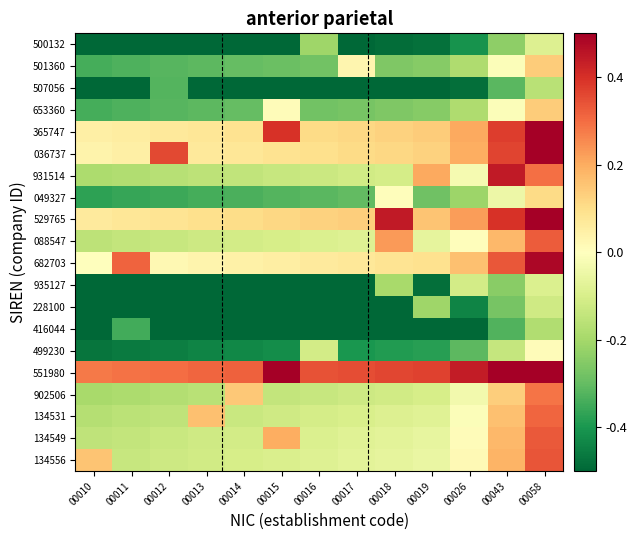

Reading left to right, transcribe all the data shown in this chart.

500132: 00010=-0.5	00011=-0.5	00012=-0.5	00013=-0.5	00014=-0.5	00015=-0.5	00016=-0.2	00017=-0.5	00018=-0.5	00019=-0.5	00026=-0.4	00043=-0.2	00058=-0.1
501360: 00010=-0.3	00011=-0.3	00012=-0.3	00013=-0.3	00014=-0.3	00015=-0.3	00016=-0.3	00017=0.0	00018=-0.3	00019=-0.2	00026=-0.2	00043=-0.0	00058=0.1
507056: 00010=-0.5	00011=-0.5	00012=-0.3	00013=-0.5	00014=-0.5	00015=-0.5	00016=-0.5	00017=-0.5	00018=-0.5	00019=-0.5	00026=-0.5	00043=-0.3	00058=-0.2
653360: 00010=-0.3	00011=-0.3	00012=-0.3	00013=-0.3	00014=-0.3	00015=0.0	00016=-0.3	00017=-0.3	00018=-0.3	00019=-0.2	00026=-0.2	00043=-0.0	00058=0.1
365747: 00010=0.0	00011=0.1	00012=0.1	00013=0.1	00014=0.1	00015=0.4	00016=0.1	00017=0.1	00018=0.1	00019=0.1	00026=0.2	00043=0.4	00058=0.5
036737: 00010=0.0	00011=0.0	00012=0.4	00013=0.1	00014=0.1	00015=0.1	00016=0.1	00017=0.1	00018=0.1	00019=0.1	00026=0.2	00043=0.4	00058=0.5
931514: 00010=-0.2	00011=-0.2	00012=-0.2	00013=-0.2	00014=-0.1	00015=-0.1	00016=-0.1	00017=-0.1	00018=-0.1	00019=0.2	00026=-0.0	00043=0.4	00058=0.3
049327: 00010=-0.4	00011=-0.4	00012=-0.4	00013=-0.3	00014=-0.3	00015=-0.3	00016=-0.3	00017=-0.3	00018=0.0	00019=-0.3	00026=-0.2	00043=-0.0	00058=0.1
529765: 00010=0.1	00011=0.1	00012=0.1	00013=0.1	00014=0.1	00015=0.1	00016=0.1	00017=0.1	00018=0.4	00019=0.2	00026=0.2	00043=0.4	00058=0.5
088547: 00010=-0.2	00011=-0.1	00012=-0.1	00013=-0.1	00014=-0.1	00015=-0.1	00016=-0.1	00017=-0.1	00018=0.2	00019=-0.1	00026=0.0	00043=0.2	00058=0.3
682703: 00010=0.0	00011=0.3	00012=0.0	00013=0.0	00014=0.0	00015=0.1	00016=0.1	00017=0.1	00018=0.1	00019=0.1	00026=0.2	00043=0.3	00058=0.5
935127: 00010=-0.5	00011=-0.5	00012=-0.5	00013=-0.5	00014=-0.5	00015=-0.5	00016=-0.5	00017=-0.5	00018=-0.2	00019=-0.5	00026=-0.1	00043=-0.2	00058=-0.1
228100: 00010=-0.5	00011=-0.5	00012=-0.5	00013=-0.5	00014=-0.5	00015=-0.5	00016=-0.5	00017=-0.5	00018=-0.5	00019=-0.2	00026=-0.4	00043=-0.3	00058=-0.1
416044: 00010=-0.5	00011=-0.3	00012=-0.5	00013=-0.5	00014=-0.5	00015=-0.5	00016=-0.5	00017=-0.5	00018=-0.5	00019=-0.5	00026=-0.5	00043=-0.3	00058=-0.2
499230: 00010=-0.5	00011=-0.5	00012=-0.5	00013=-0.4	00014=-0.4	00015=-0.4	00016=-0.1	00017=-0.4	00018=-0.4	00019=-0.4	00026=-0.3	00043=-0.1	00058=0.0
551980: 00010=0.3	00011=0.3	00012=0.3	00013=0.3	00014=0.3	00015=0.5	00016=0.3	00017=0.3	00018=0.4	00019=0.4	00026=0.4	00043=0.5	00058=0.5
902506: 00010=-0.2	00011=-0.2	00012=-0.2	00013=-0.2	00014=0.1	00015=-0.1	00016=-0.1	00017=-0.1	00018=-0.1	00019=-0.1	00026=-0.0	00043=0.1	00058=0.3
134531: 00010=-0.2	00011=-0.2	00012=-0.1	00013=0.2	00014=-0.1	00015=-0.1	00016=-0.1	00017=-0.1	00018=-0.1	00019=-0.1	00026=-0.0	00043=0.2	00058=0.3
134549: 00010=-0.2	00011=-0.1	00012=-0.1	00013=-0.1	00014=-0.1	00015=0.2	00016=-0.1	00017=-0.1	00018=-0.1	00019=-0.1	00026=0.0	00043=0.2	00058=0.3
134556: 00010=0.2	00011=-0.1	00012=-0.1	00013=-0.1	00014=-0.1	00015=-0.1	00016=-0.1	00017=-0.1	00018=-0.1	00019=-0.1	00026=0.0	00043=0.2	00058=0.3